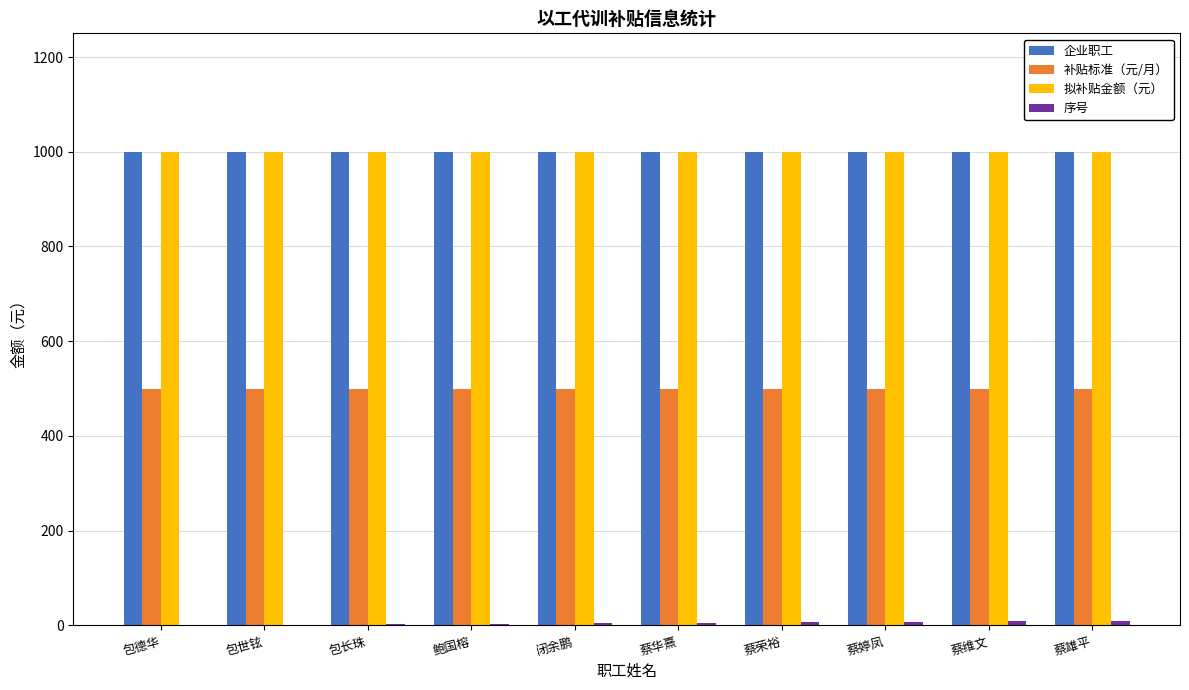

Is the value of 补贴标准（元/月） at 包世铉 greater than the value of 企业职工 at 蔡婷凤?

No